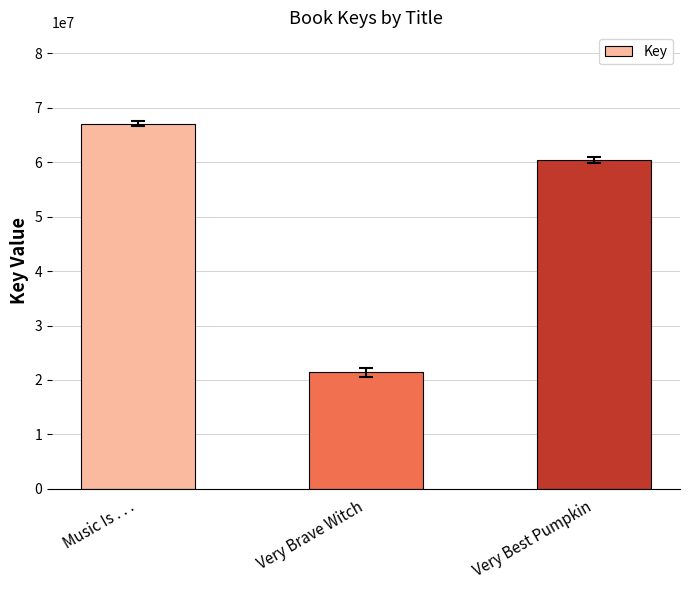

List the labels in order of value, largest first.

Music Is . . ., Very Best Pumpkin, Very Brave Witch